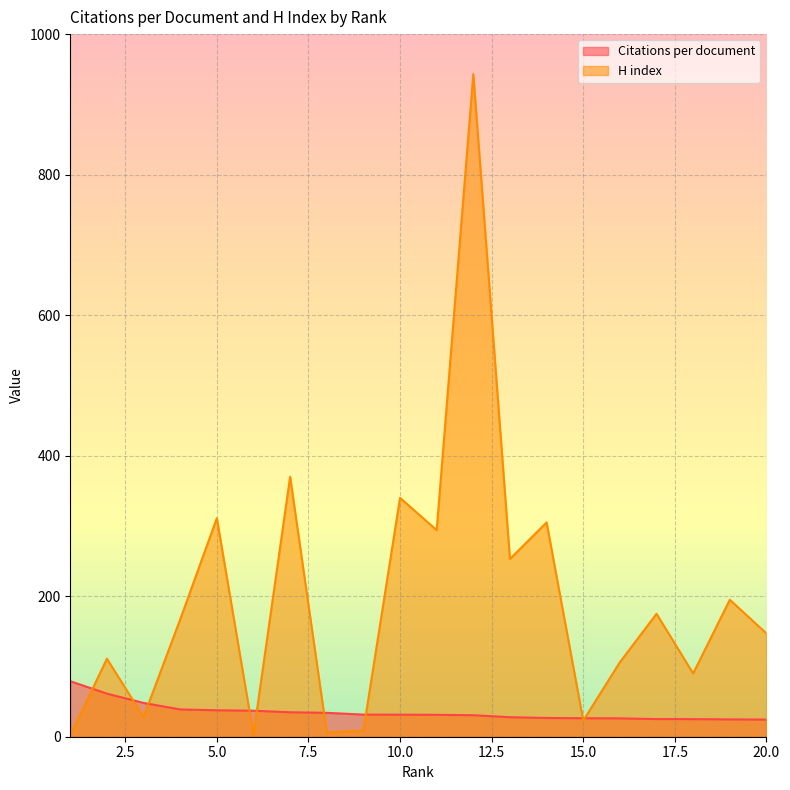

Reading left to right, extract all data points from this chart.

Citations per document: 1=79.0	2=61.3	3=48.1	4=38.9	5=37.6	6=37.0	7=34.8	8=34.0	9=31.5	10=31.4	11=31.2	12=30.6	13=27.8	14=26.7	15=26.3	16=26.1	17=25.1	18=25.0	19=24.6	20=24.4
H index: 1=2.0	2=111.0	3=28.0	4=167.0	5=311.0	6=3.0	7=370.0	8=6.0	9=9.0	10=340.0	11=294.0	12=943.0	13=253.0	14=305.0	15=23.0	16=106.0	17=175.0	18=90.0	19=195.0	20=147.0